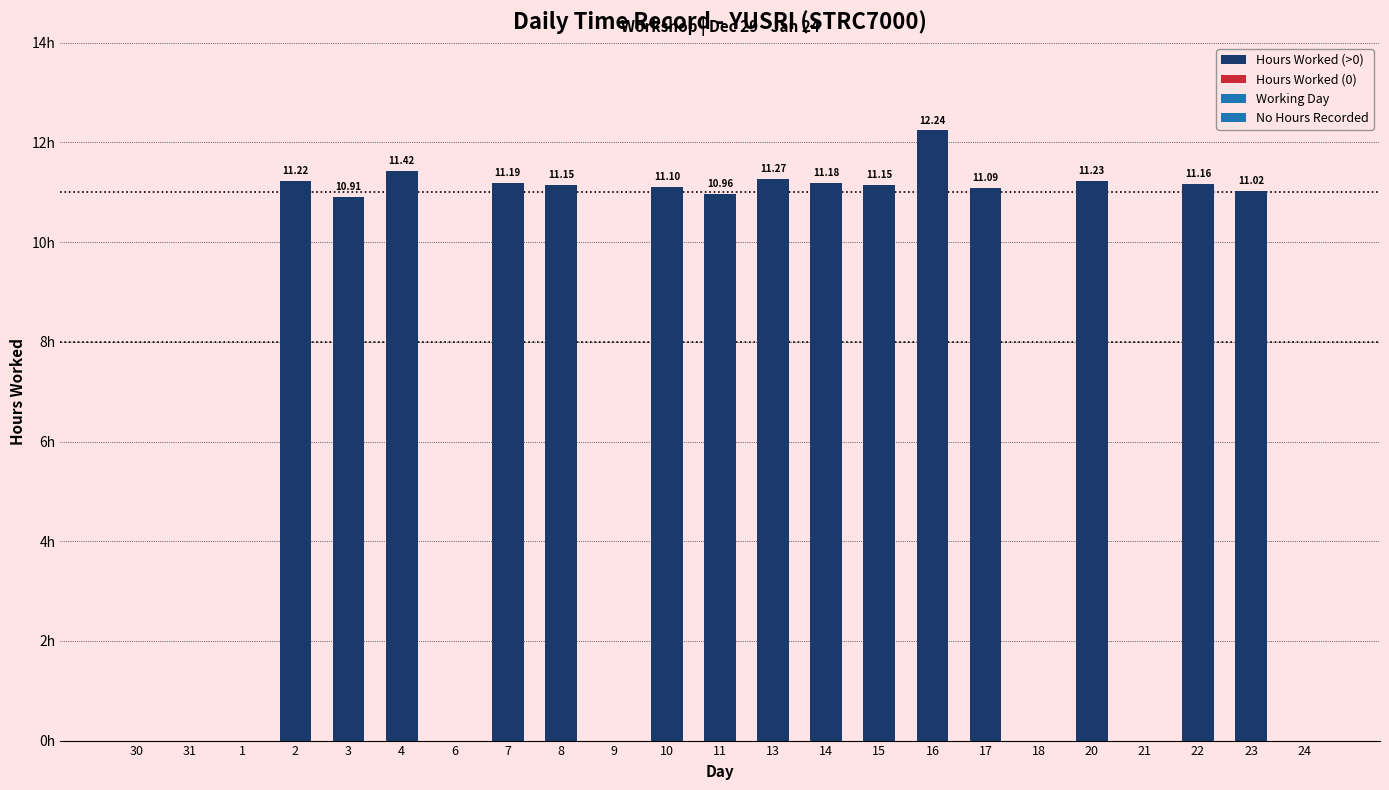

What is the sum of all values?

168.3